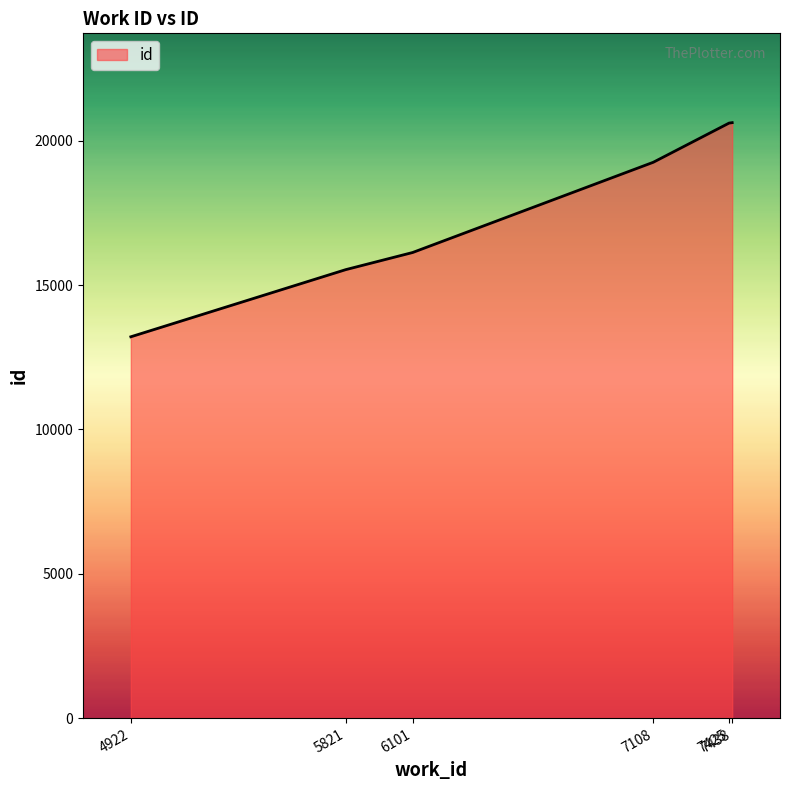

What is the sum of all values?

105382